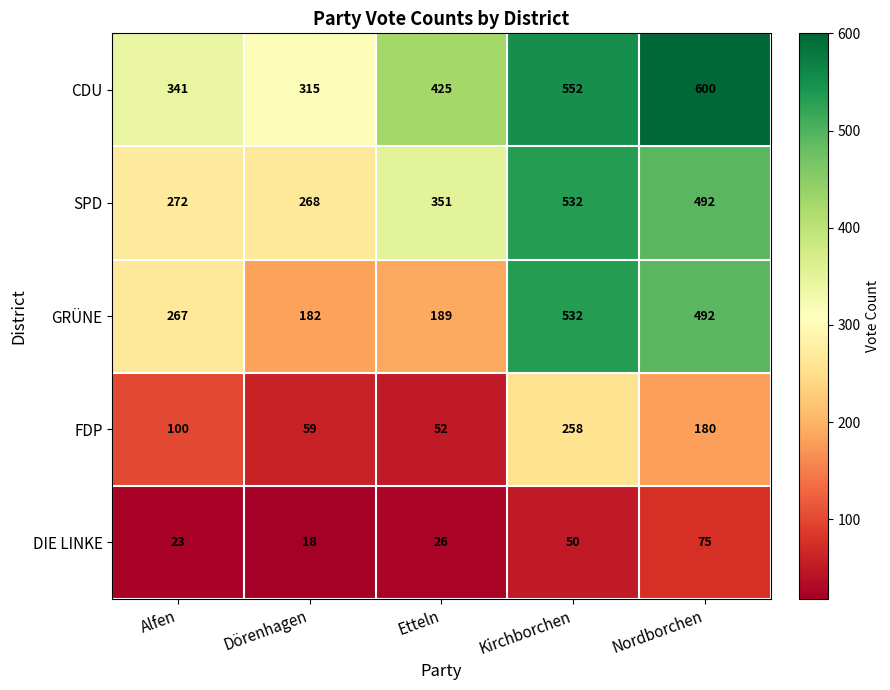

Where is CDU nearest to the value 457?

Etteln